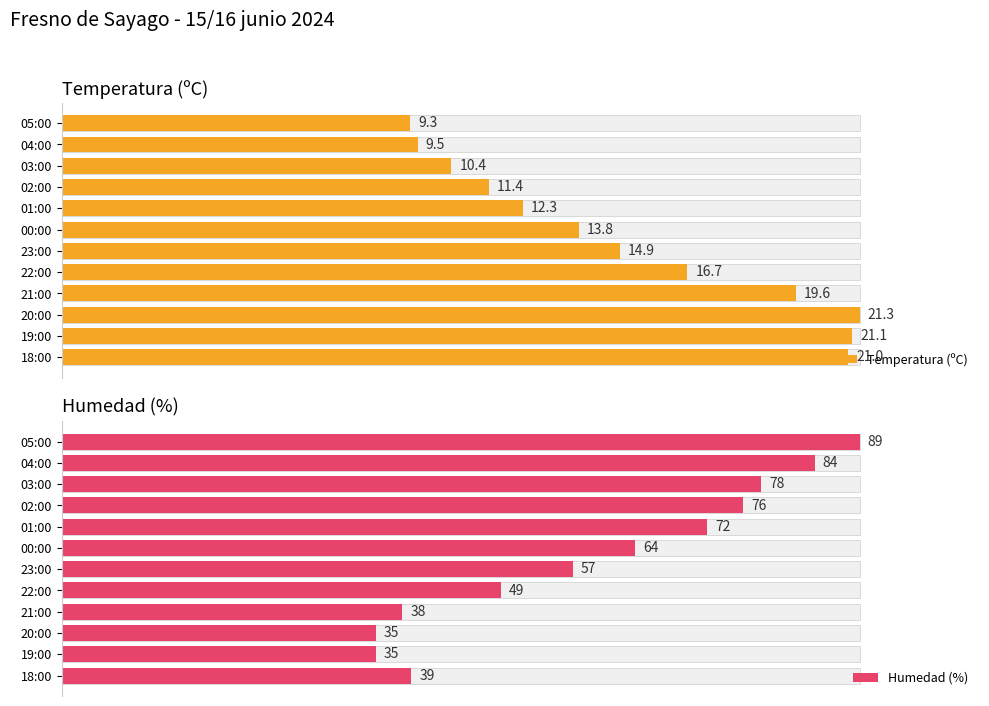

Between 01:00 and 22:00, which series saw the biggest shift?

Humedad (%)